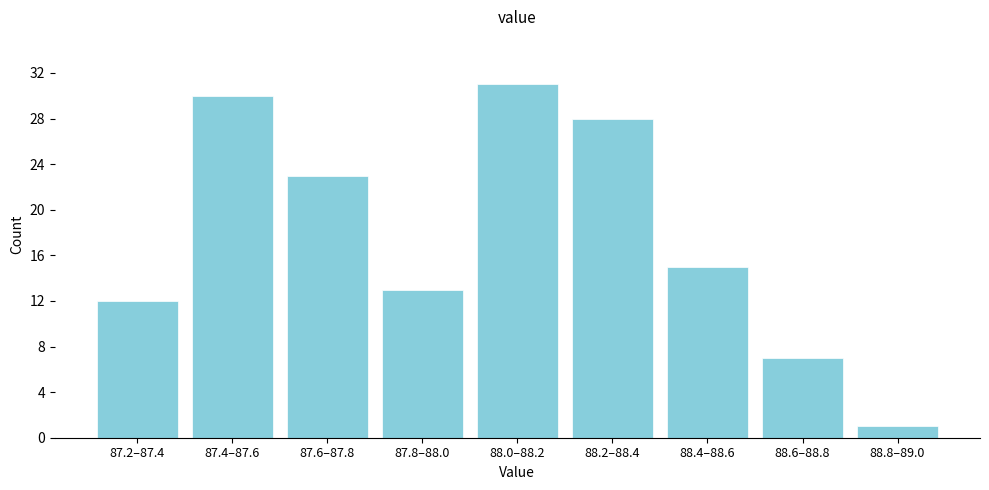

Reading right to left, extract all data points from this chart.

1	7	15	28	31	13	23	30	12